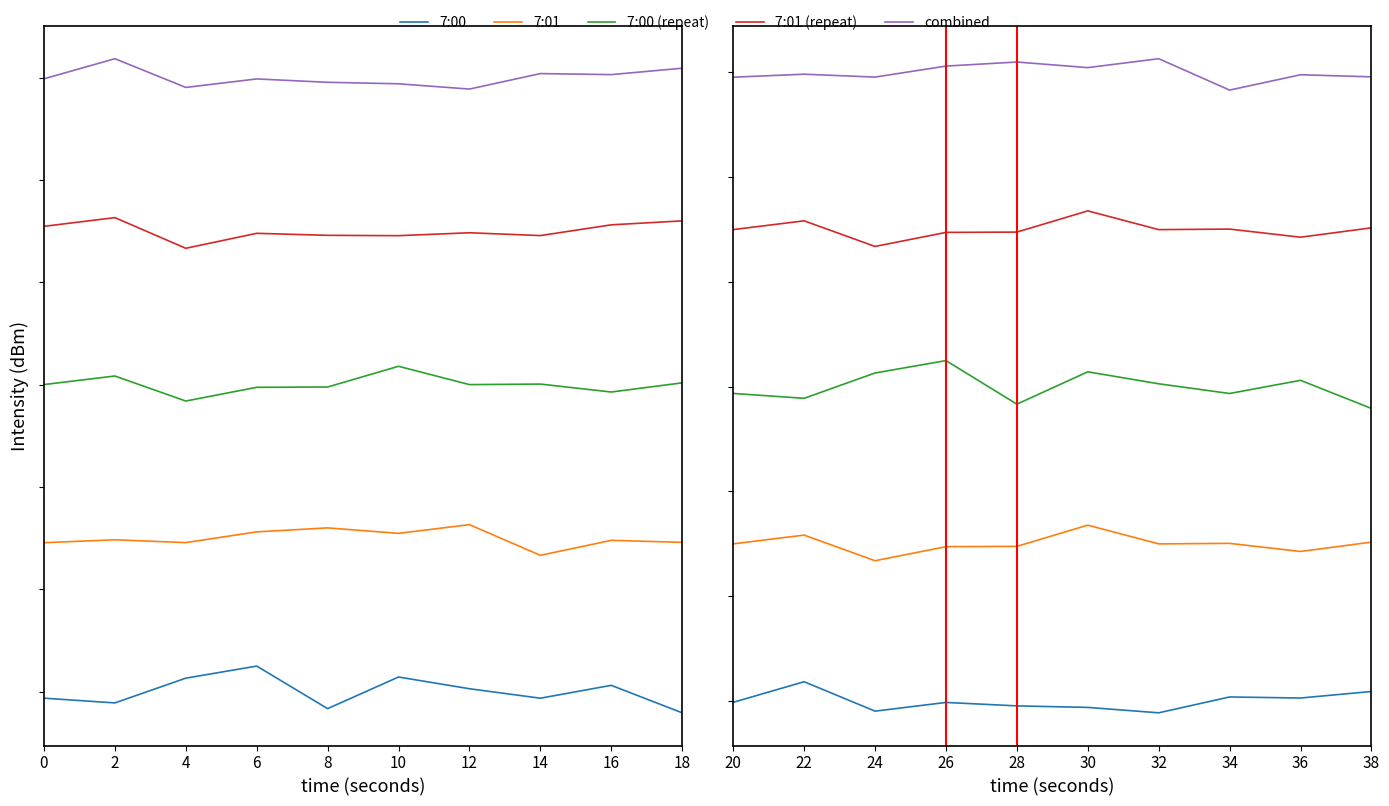

How many lines are shown in the chart?

5